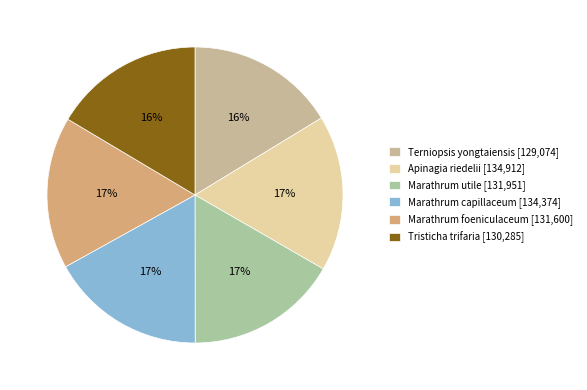

What is the change in value from Apinagia riedelii to Marathrum capillaceum?

-538